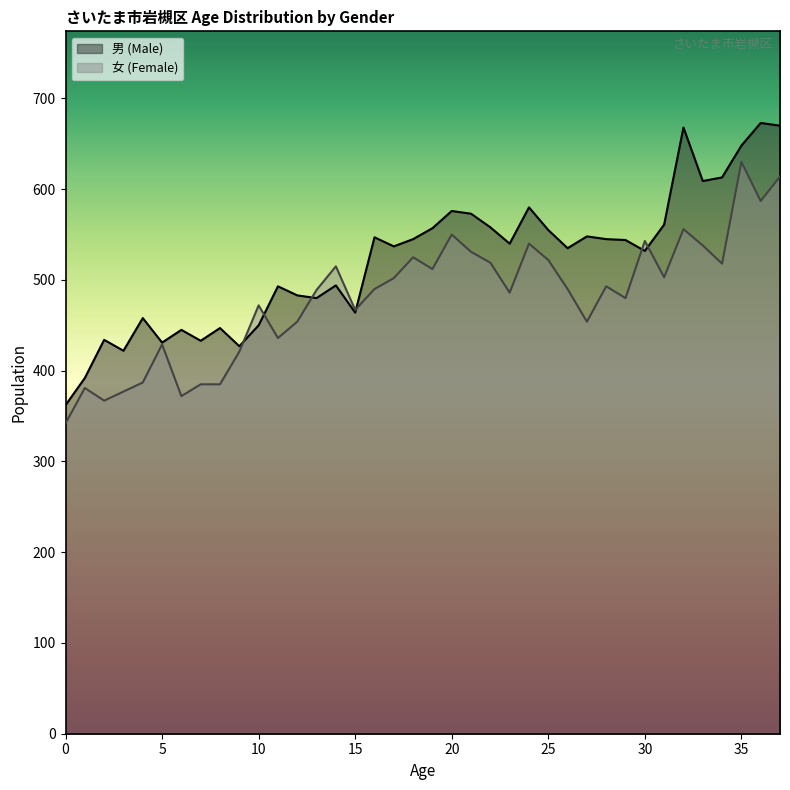

How many distinct data groups are displayed?

2